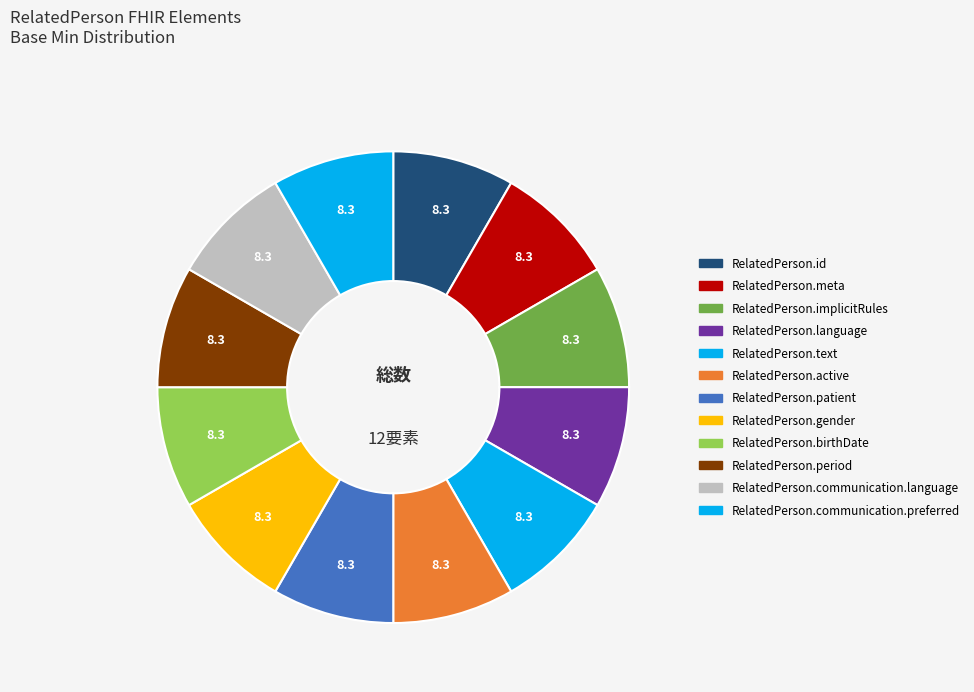

Between RelatedPerson.period and RelatedPerson.gender, which is larger?

RelatedPerson.period